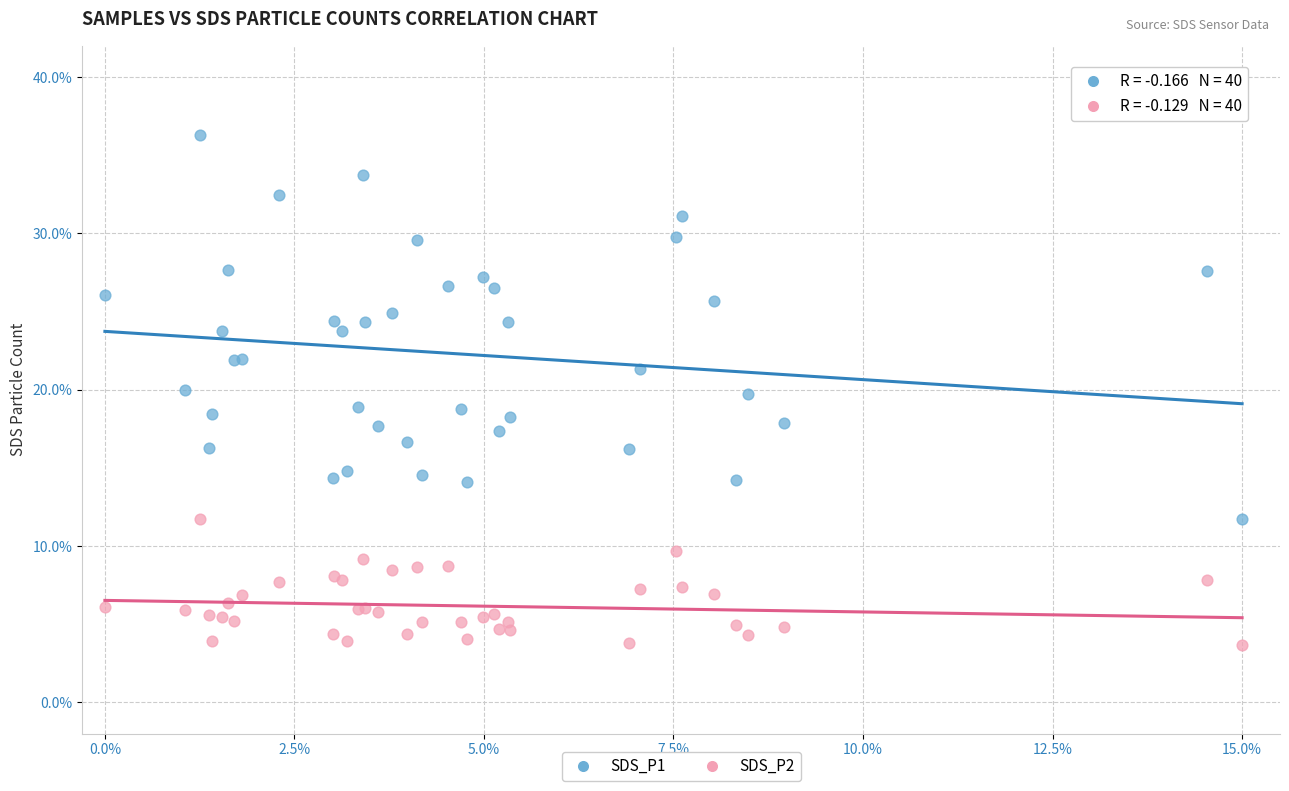

What are all the series names shown in the legend?

SDS_P1, SDS_P2